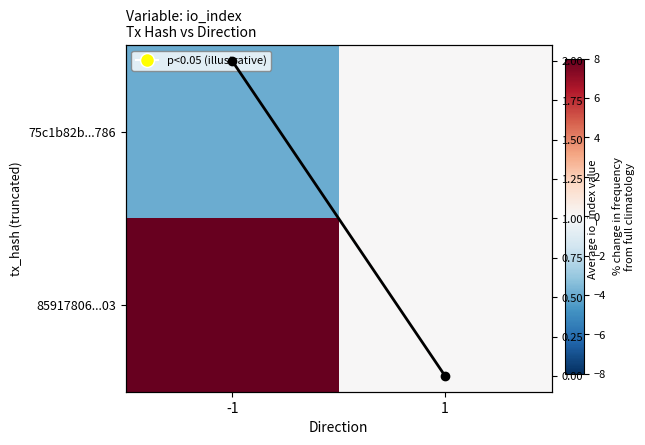

Rank the categories by 85917806...03 value from highest to lowest.

-1, 1